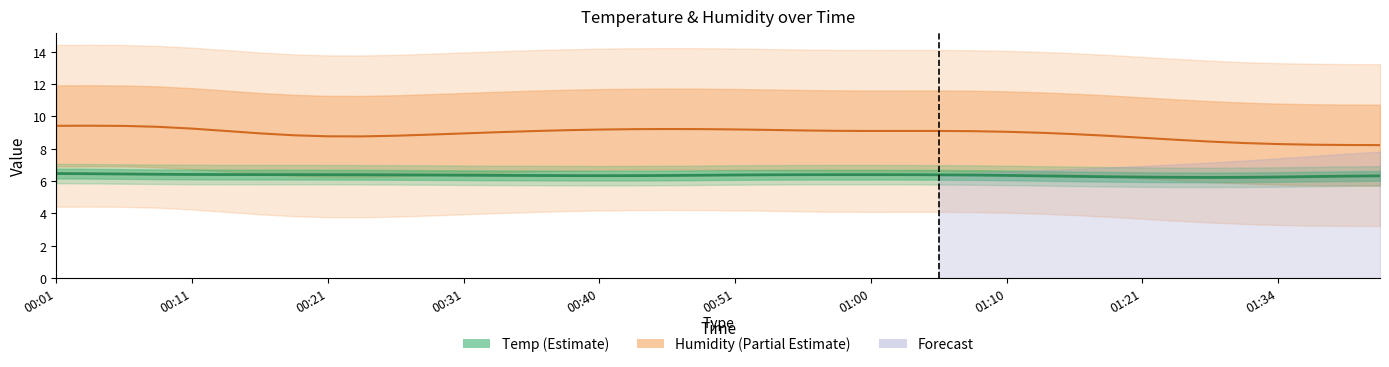

What is the label of the 12th point from the left?

11